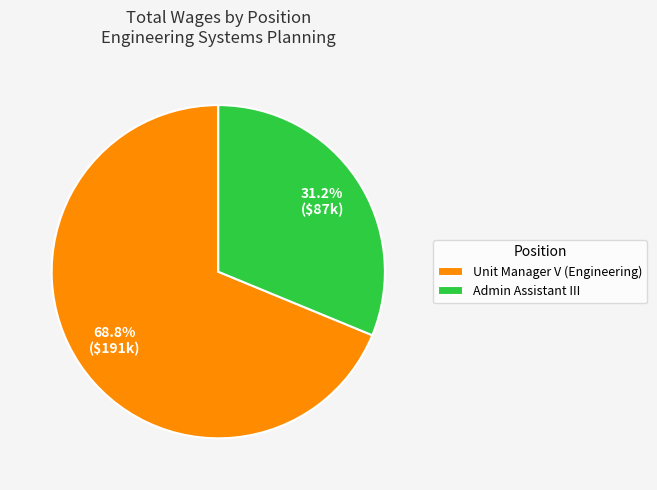

True or false: Unit Manager V (Engineering) accounts for 69% of the total.

True